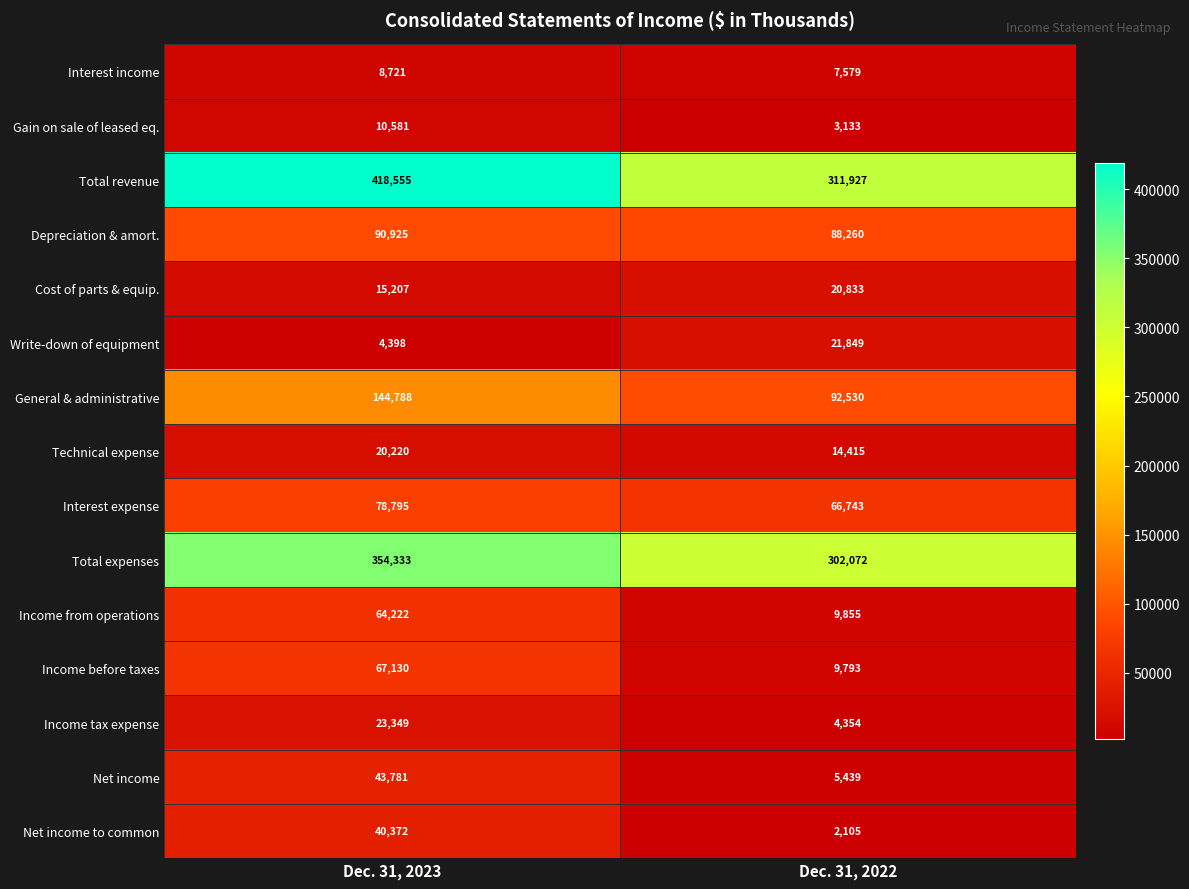

What value does the Total revenue series have at Dec. 31, 2022, to the nearest 10?

311930